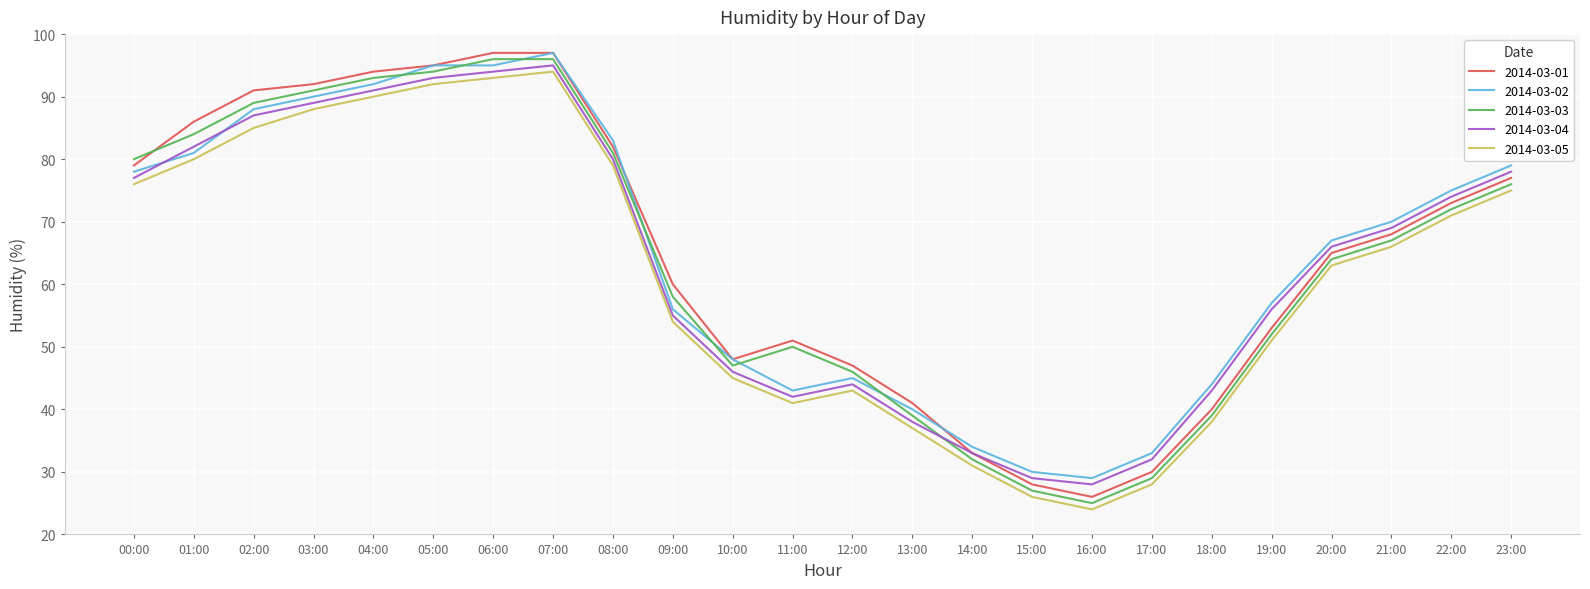

Rank the series at 23:00 from lowest to highest value.

2014-03-05, 2014-03-03, 2014-03-01, 2014-03-04, 2014-03-02